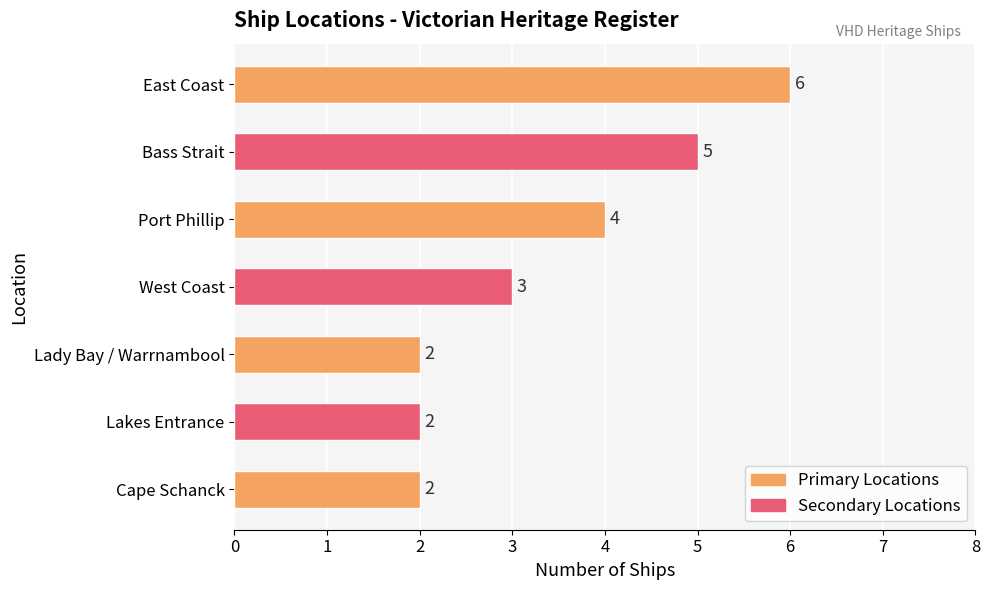

Approximately how many times larger is the value at Lady Bay / Warrnambool compared to East Coast?

0.3